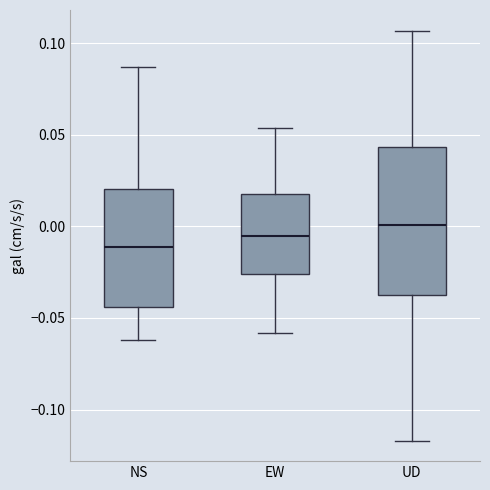

Which box has the highest median line?

UD